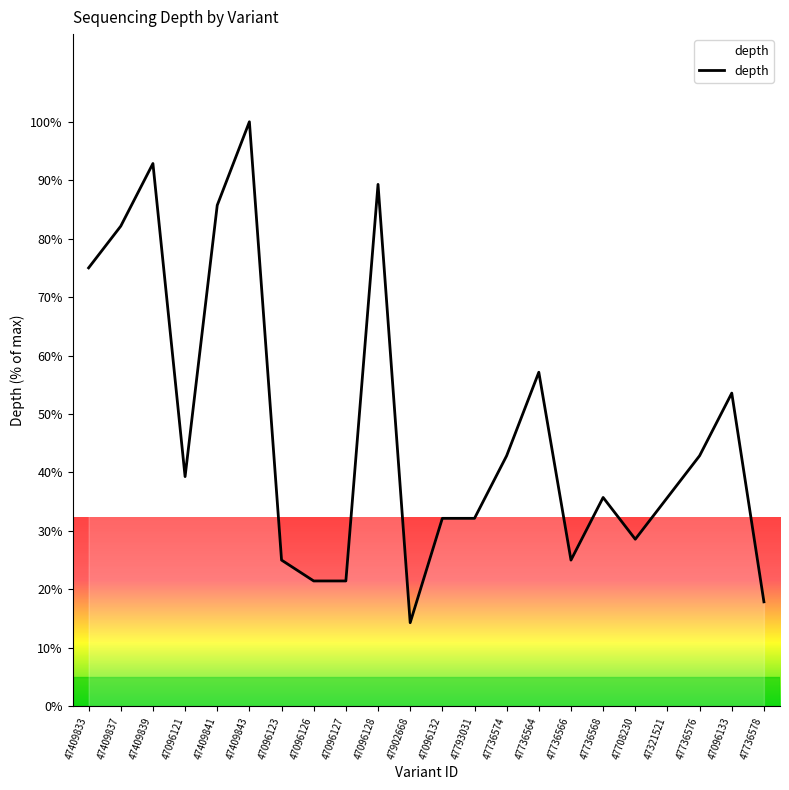

What is the ratio of the value at 47409843 to the value at 47409833?

1.3